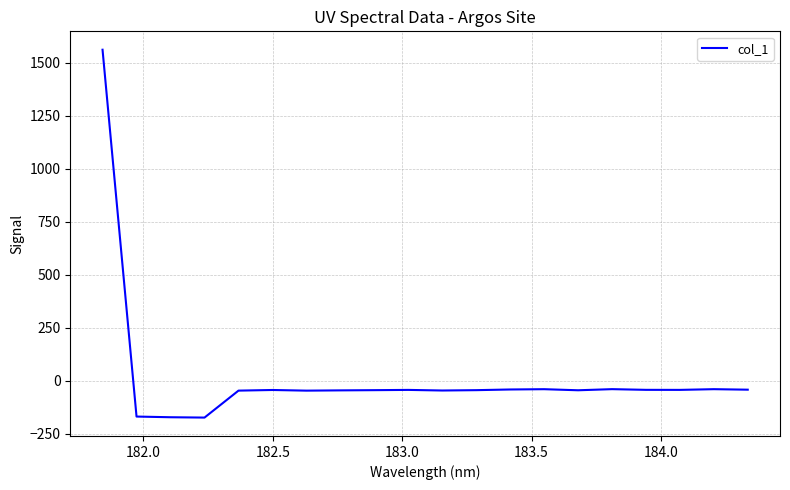

What is the minimum value shown in the chart?

-172.6